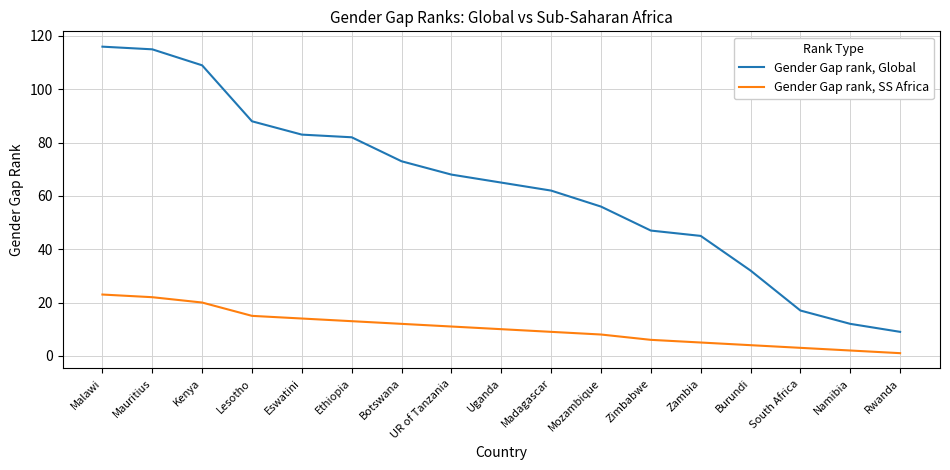

Is the value of Gender Gap rank, SS Africa at Mauritius greater than the value of Gender Gap rank, Global at Uganda?

No